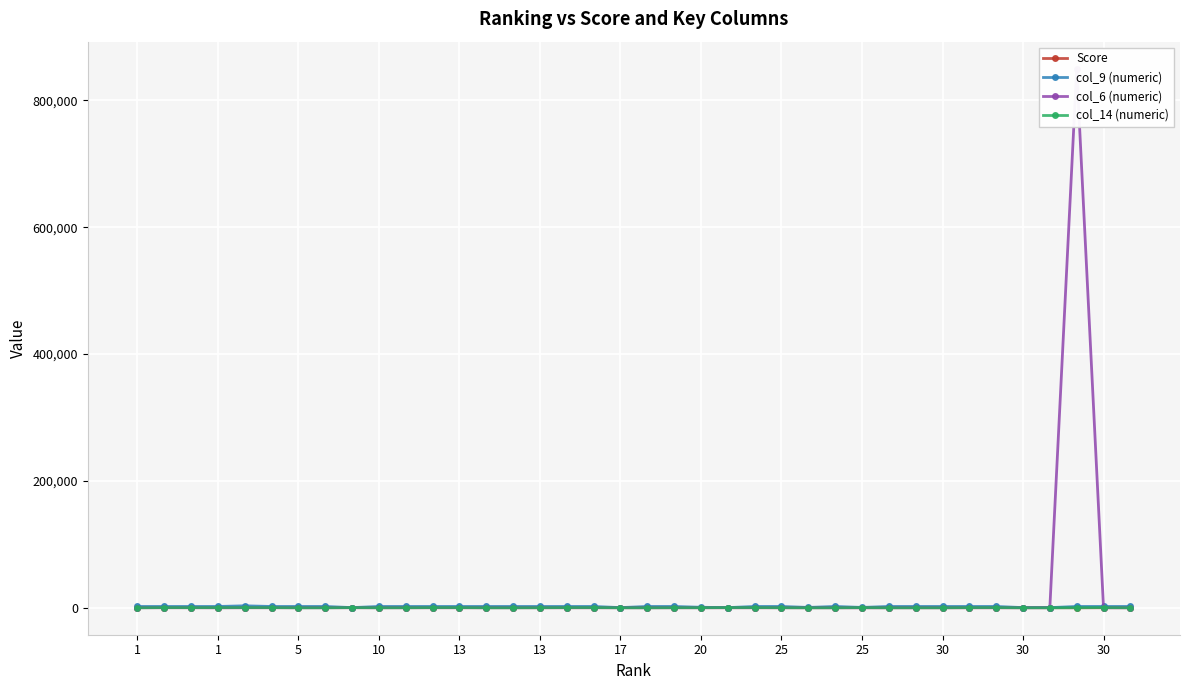

How many times do col_14 (numeric) and col_6 (numeric) cross each other?

16